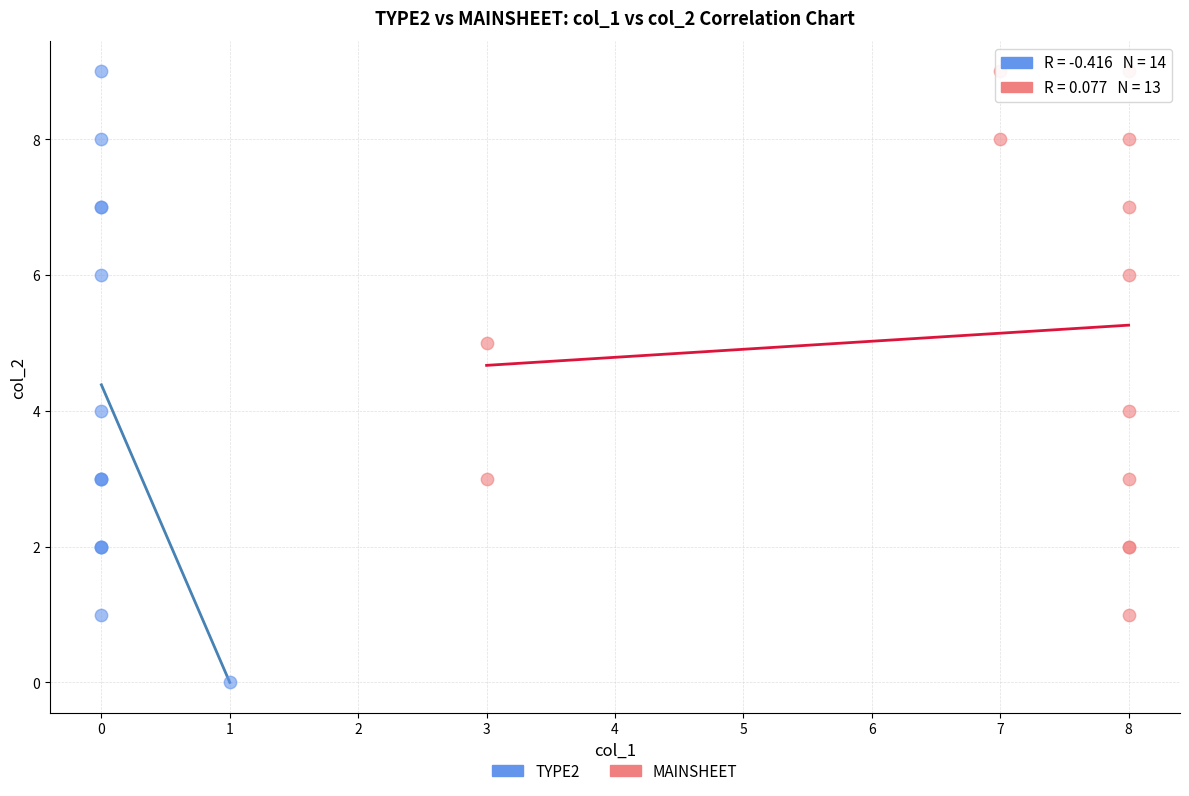

Which series has the widest spread of Y values?

TYPE2